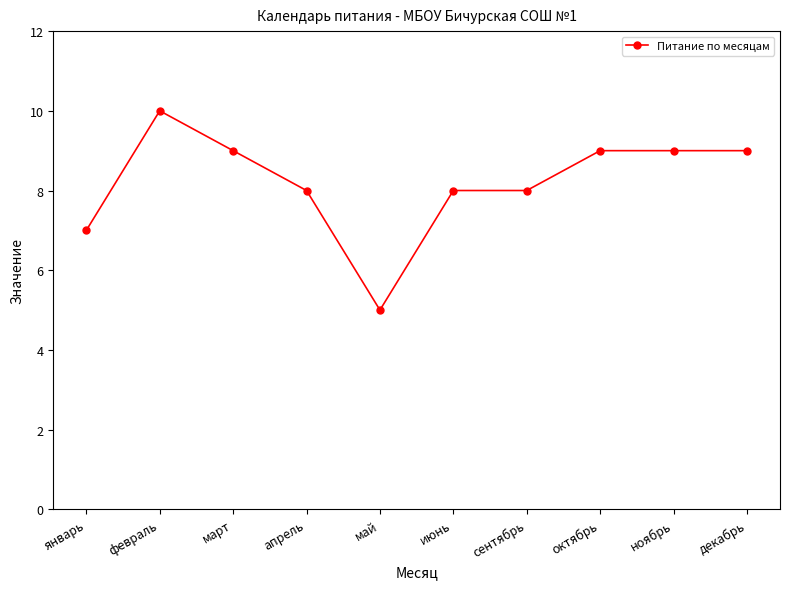

At which category does the data reach its first local peak?

февраль